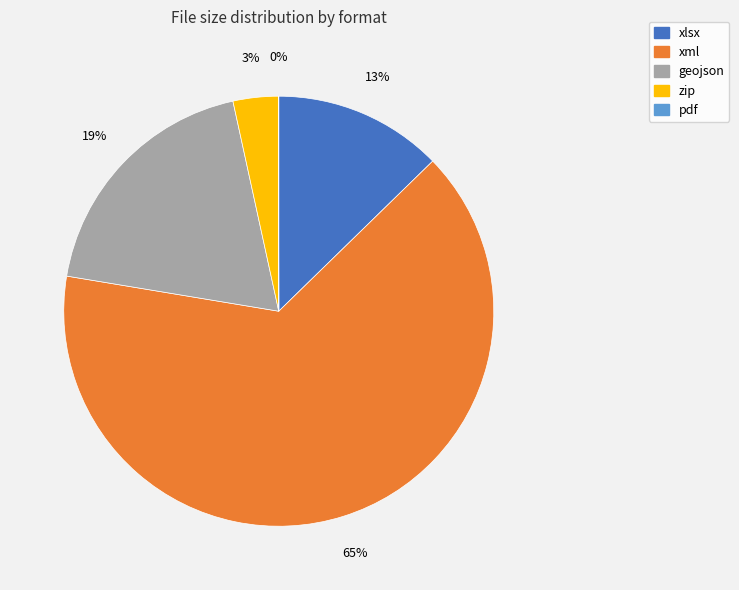

Combined, do xlsx and xml account for over 50%?

Yes